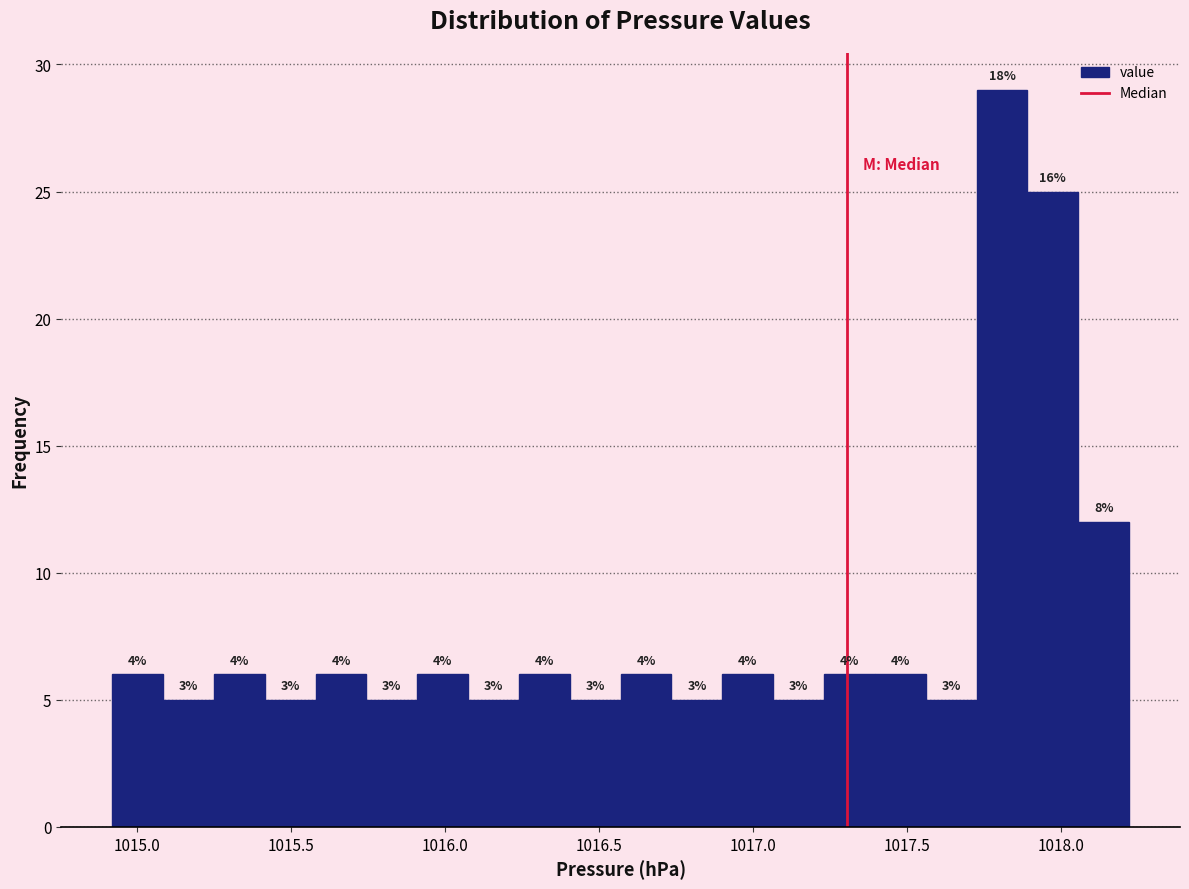

Around what value on the x-axis is the tallest bar? Give the approximate position of its centre, as read against the axis.

1017.80